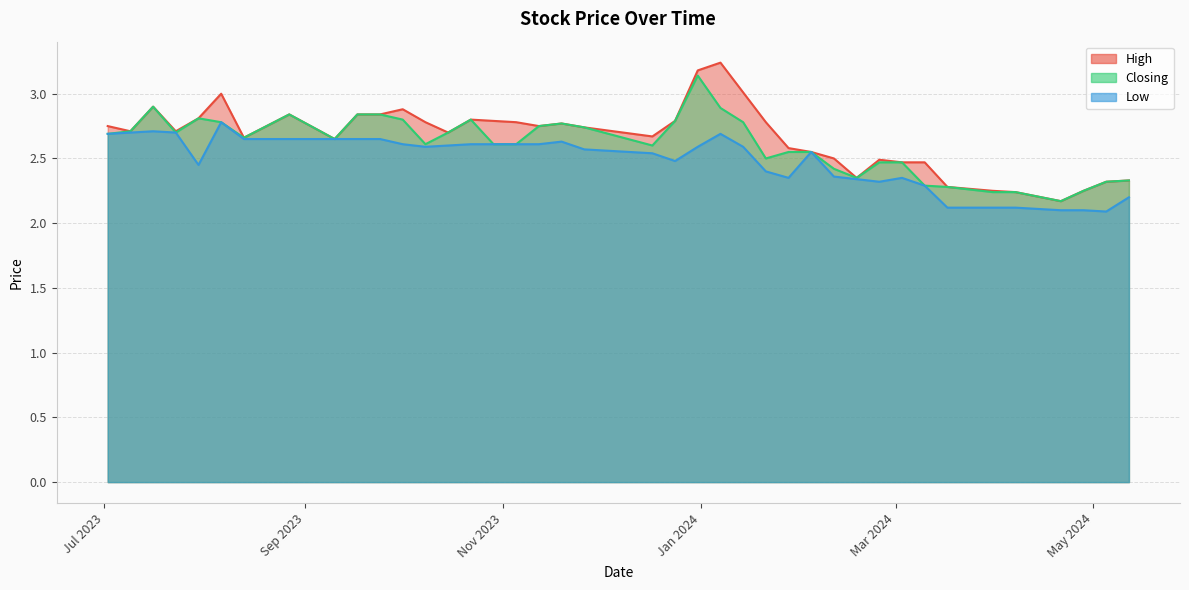

Does the chart have visible grid lines?

Yes